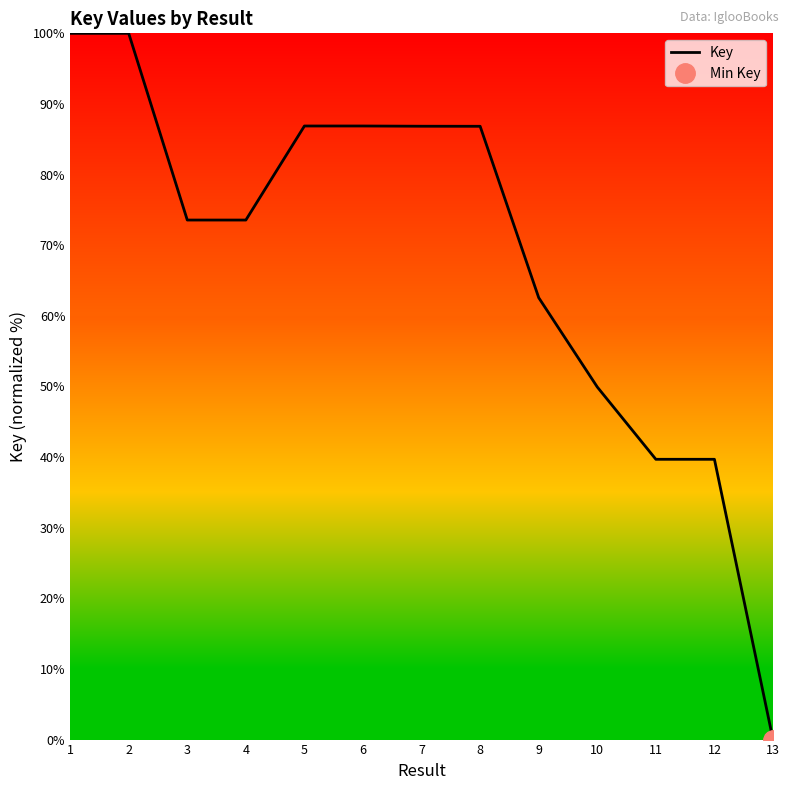

What is the change in value from 1 to 13?

-100.0